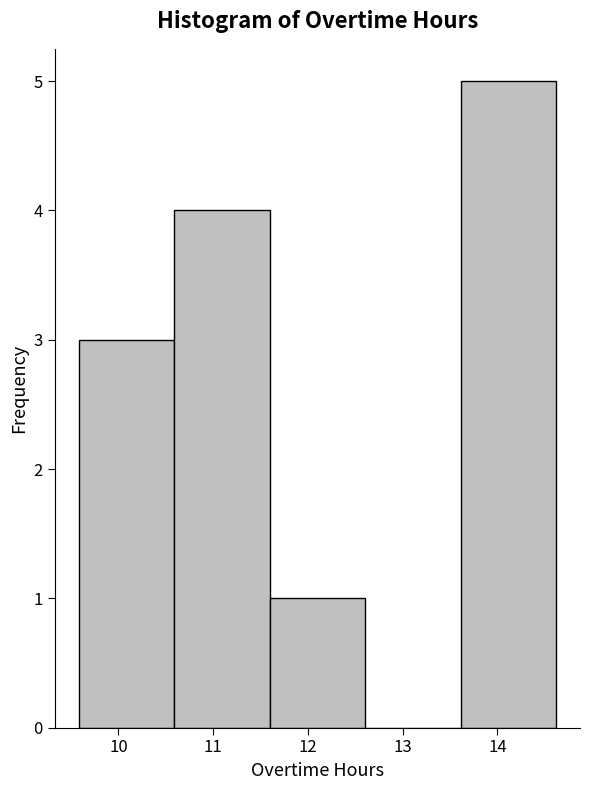

Reading left to right, list every bar in this chart as the range it spans on the x-axis followed by its height. Neither the bar edges nor the heights are printed on the chart, so give them approximately, as read against the axes.

9.6 to 10.6: 3
10.6 to 11.6: 4
11.6 to 12.6: 1
12.6 to 13.6: 0
13.6 to 14.6: 5